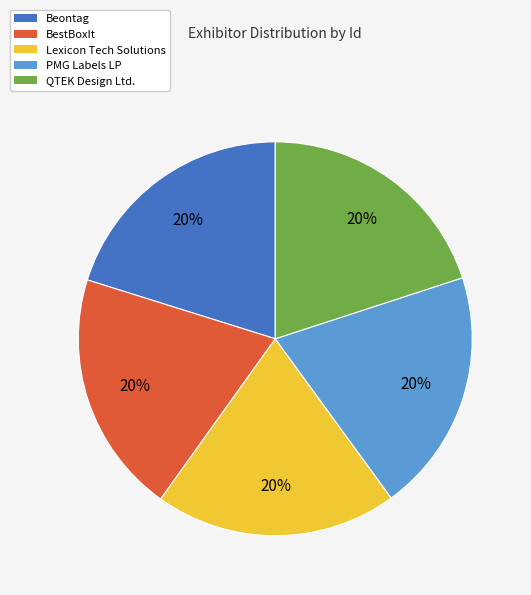

To the nearest percent, what percentage of the pie is Lexicon Tech Solutions?

20%